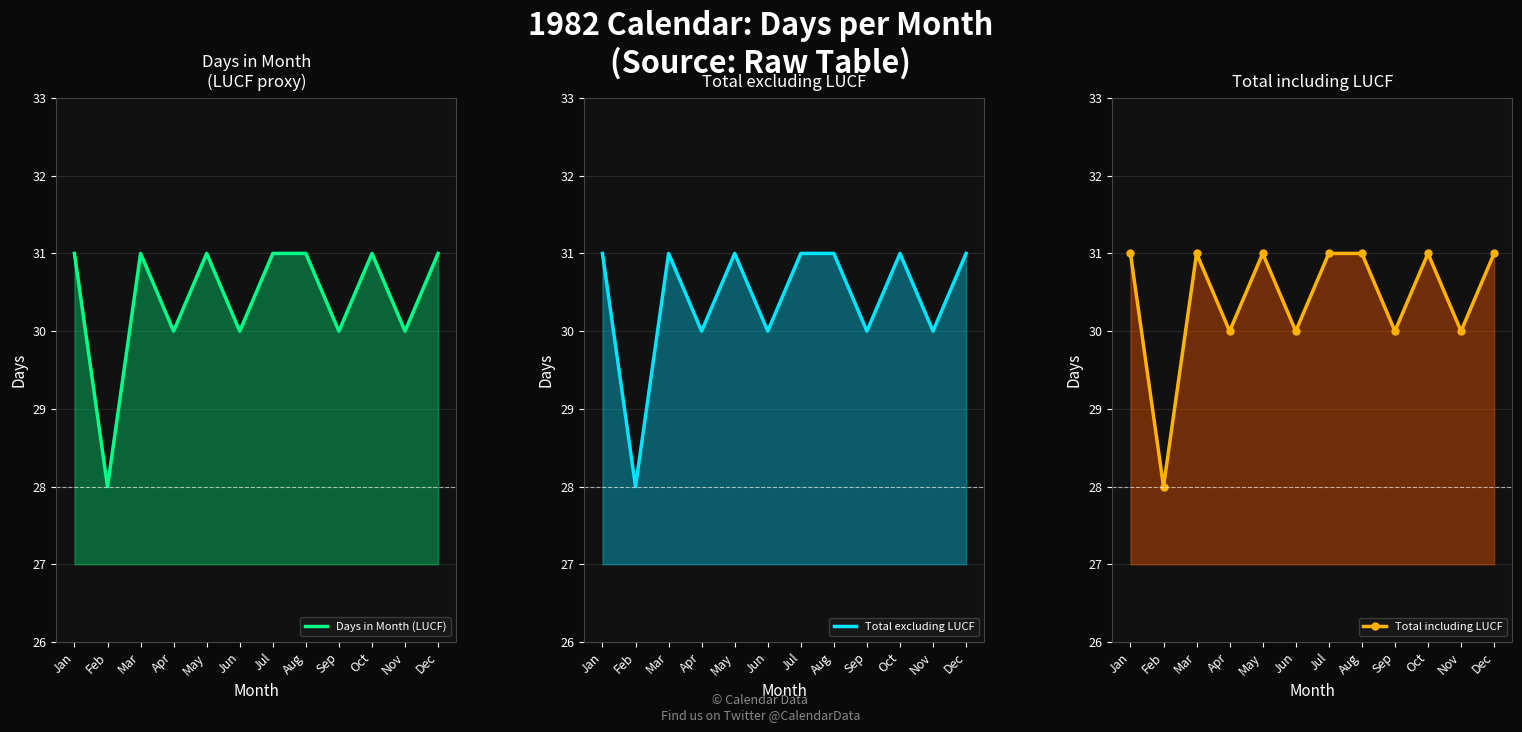

Is it true that Total including LUCF equals 17 at May?

False